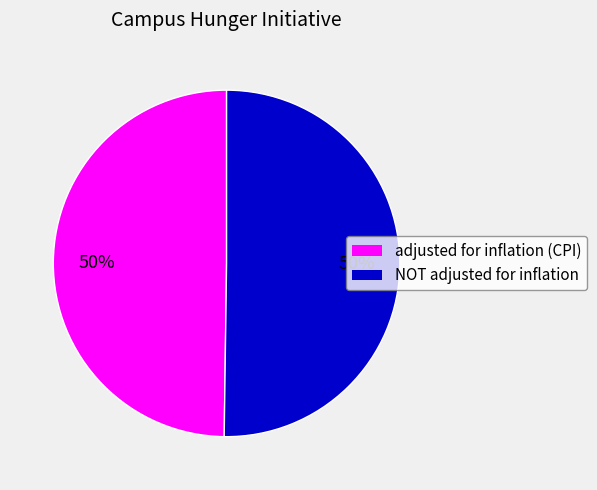

To the nearest percent, what portion does NOT adjusted for inflation represent?

50%